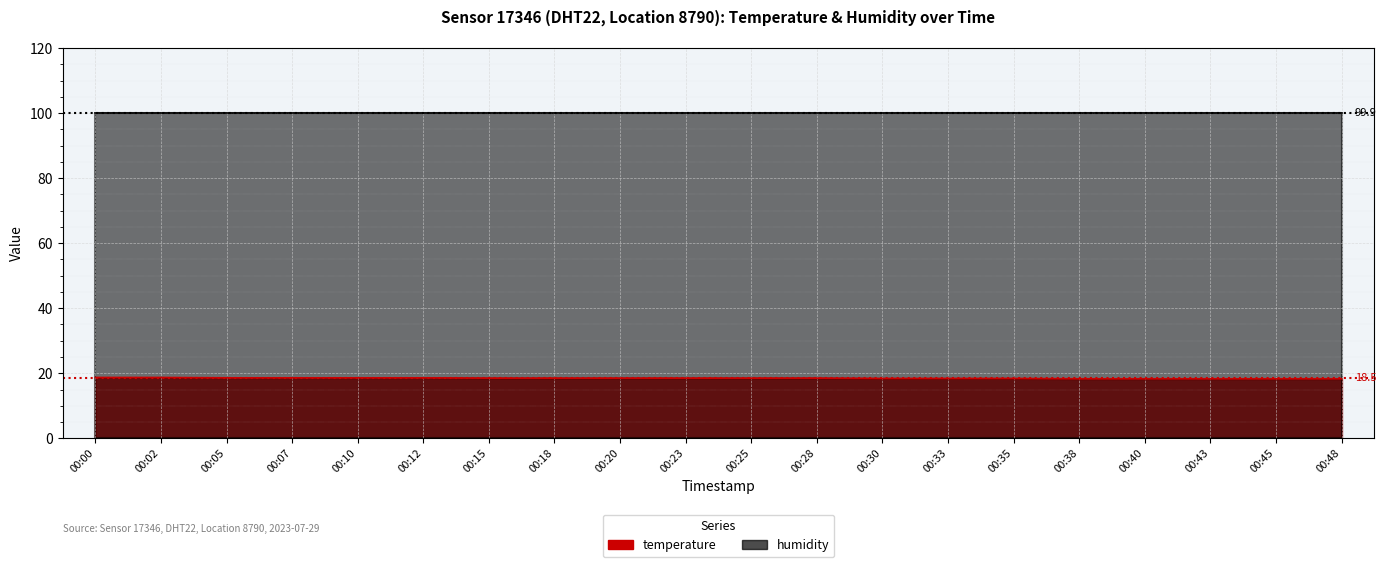

What is the sum of all values?

369.5